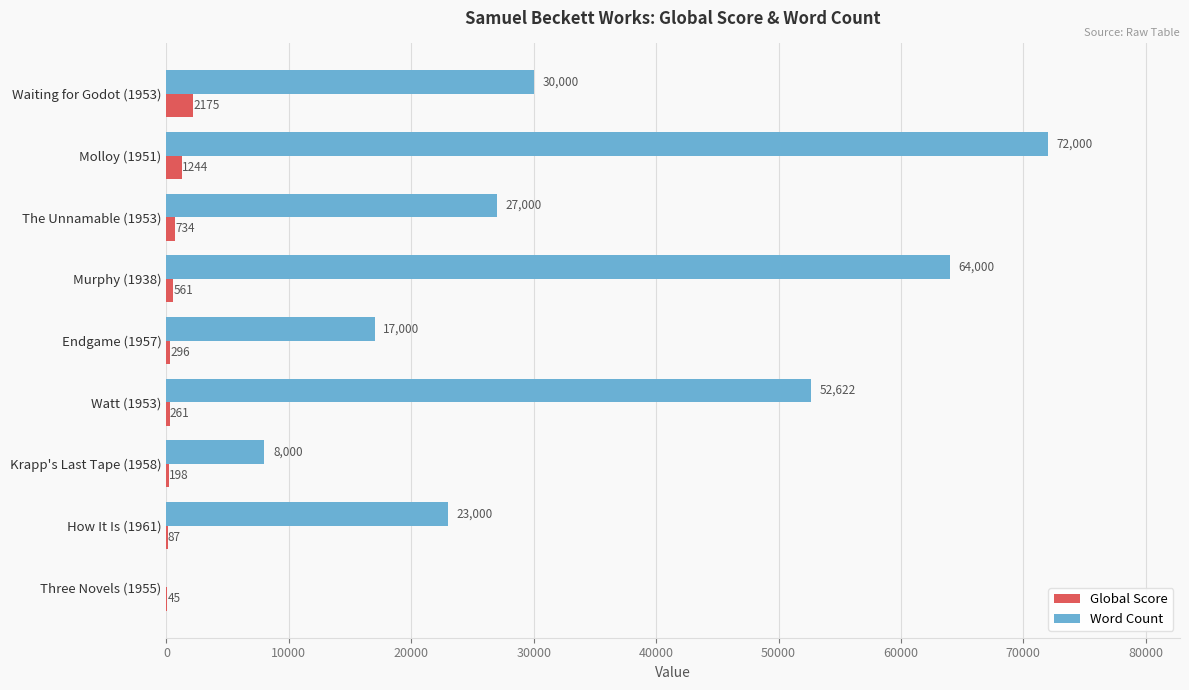

How many categories are shown in the chart?

9